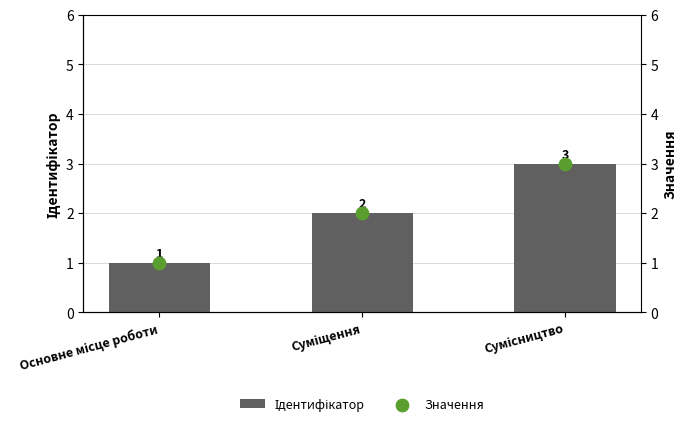

At which category is the sum across all series the highest?

Сумісництво